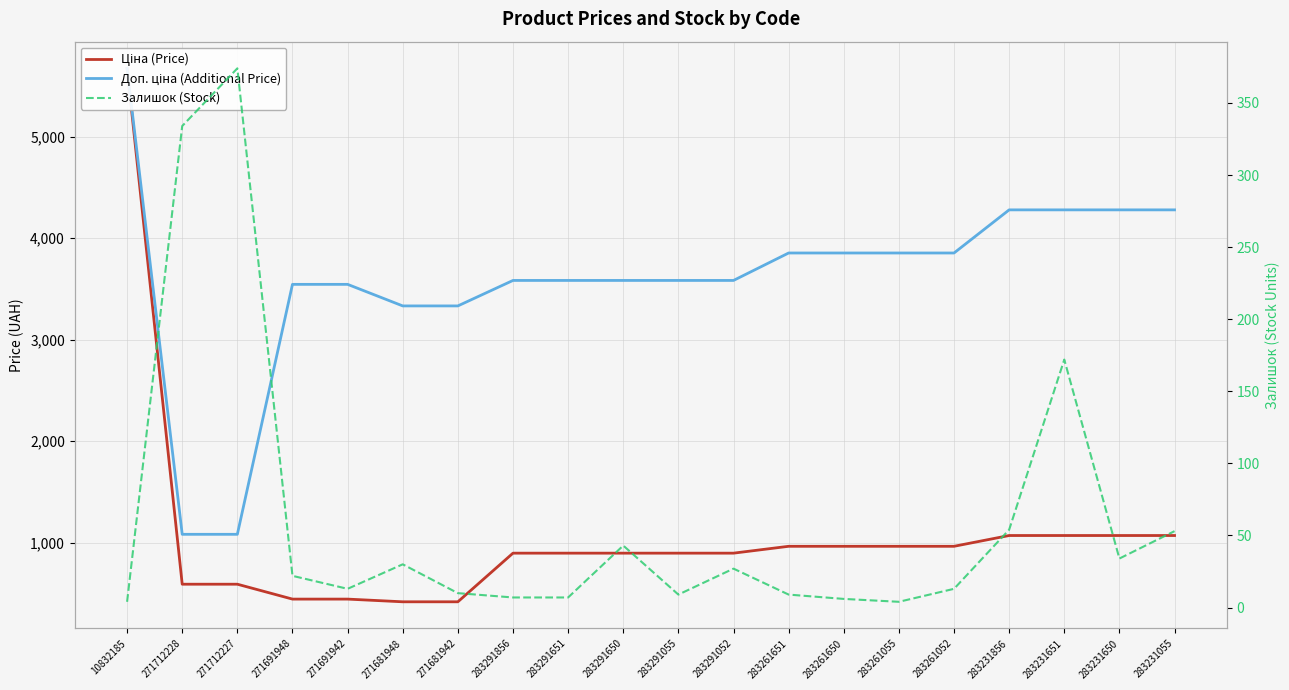

How many lines are shown in the chart?

3